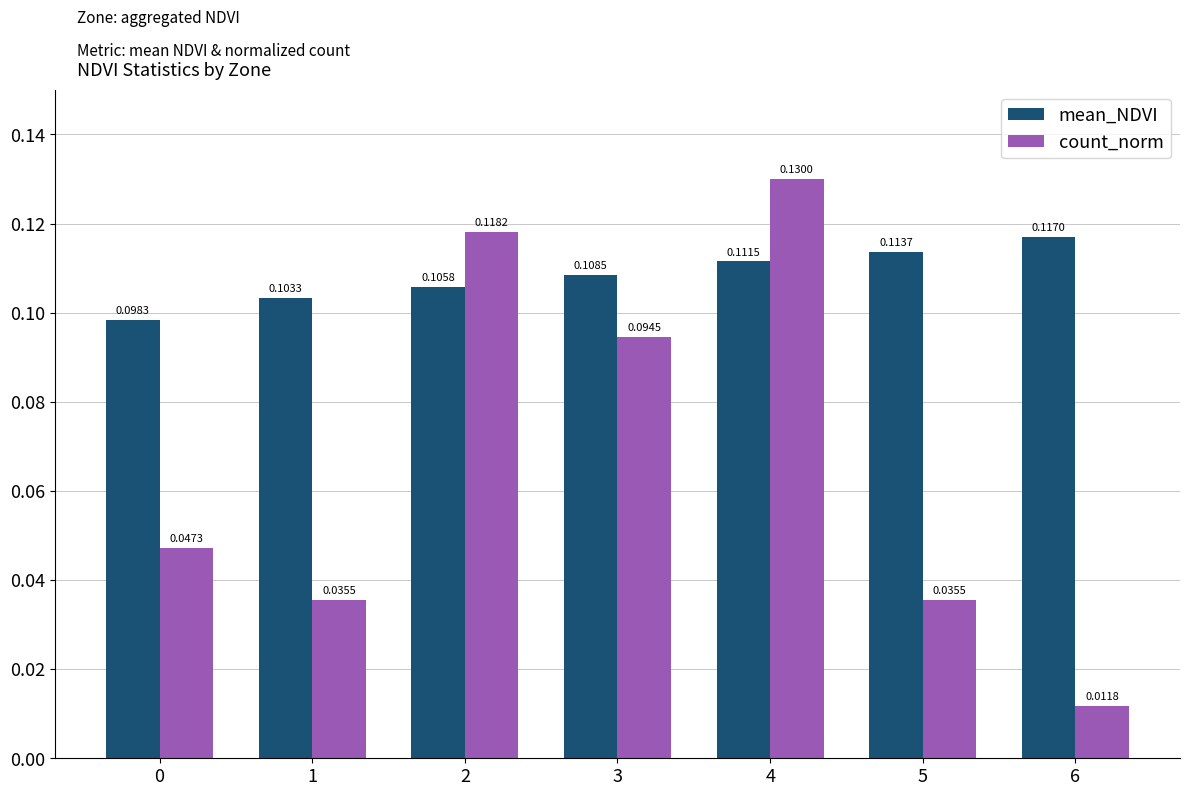

Where is count_norm nearest to the value 0?

6